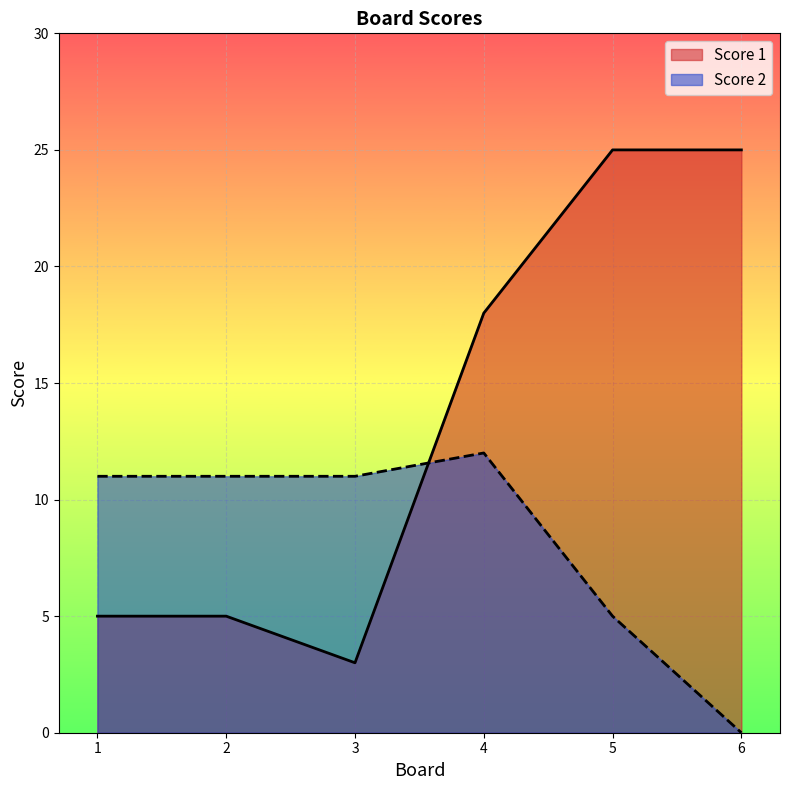

Reading left to right, list all the values displayed in this chart.

Score 1: 1=5	2=5	3=3	4=18	5=25	6=25
Score 2: 1=11	2=11	3=11	4=12	5=5	6=0